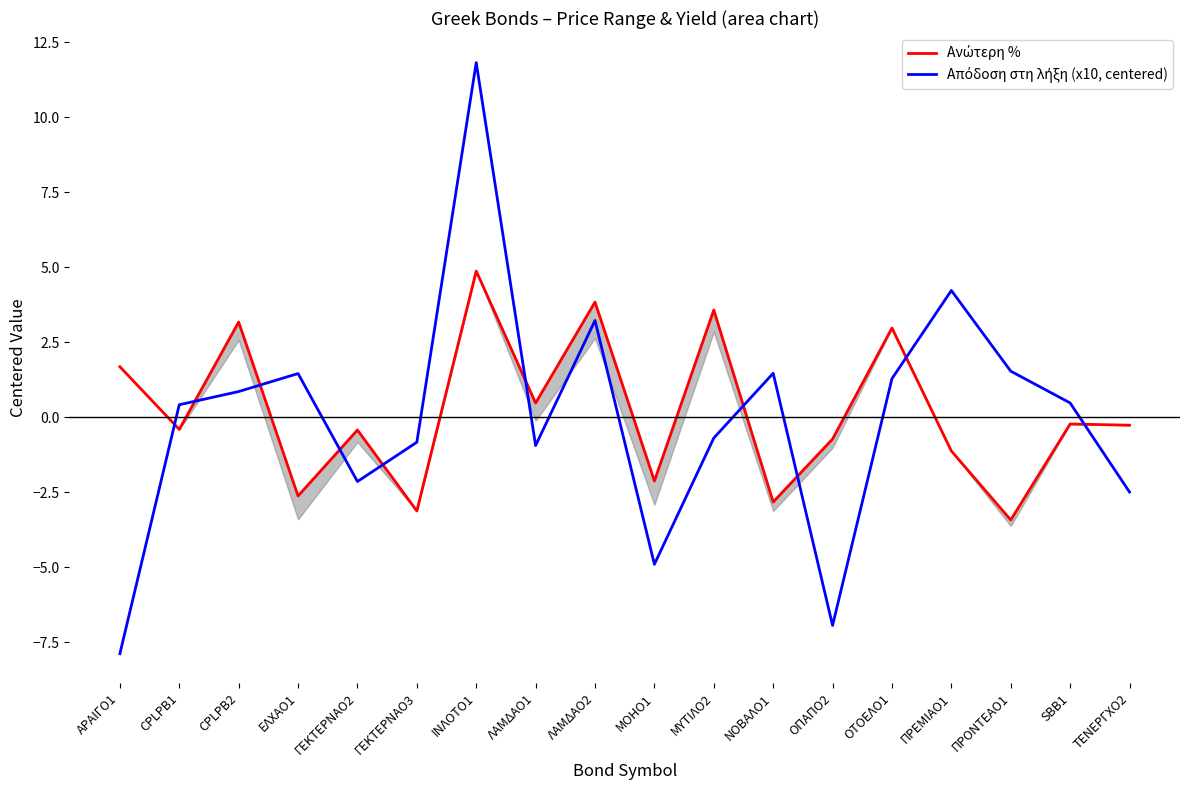

True or false: Ανώτερη % has a value of 1.6 at ΙΝΛΟΤΟ1.

False